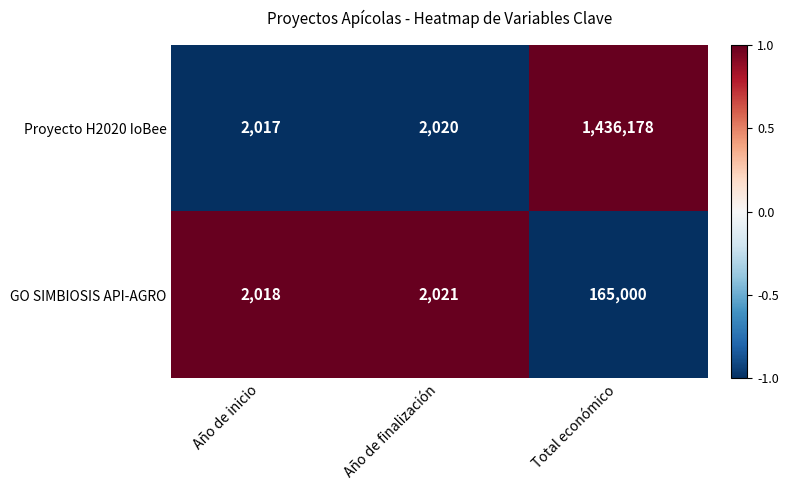

Which series changed the most between Año de finalización and Total económico?

Proyecto H2020 IoBee